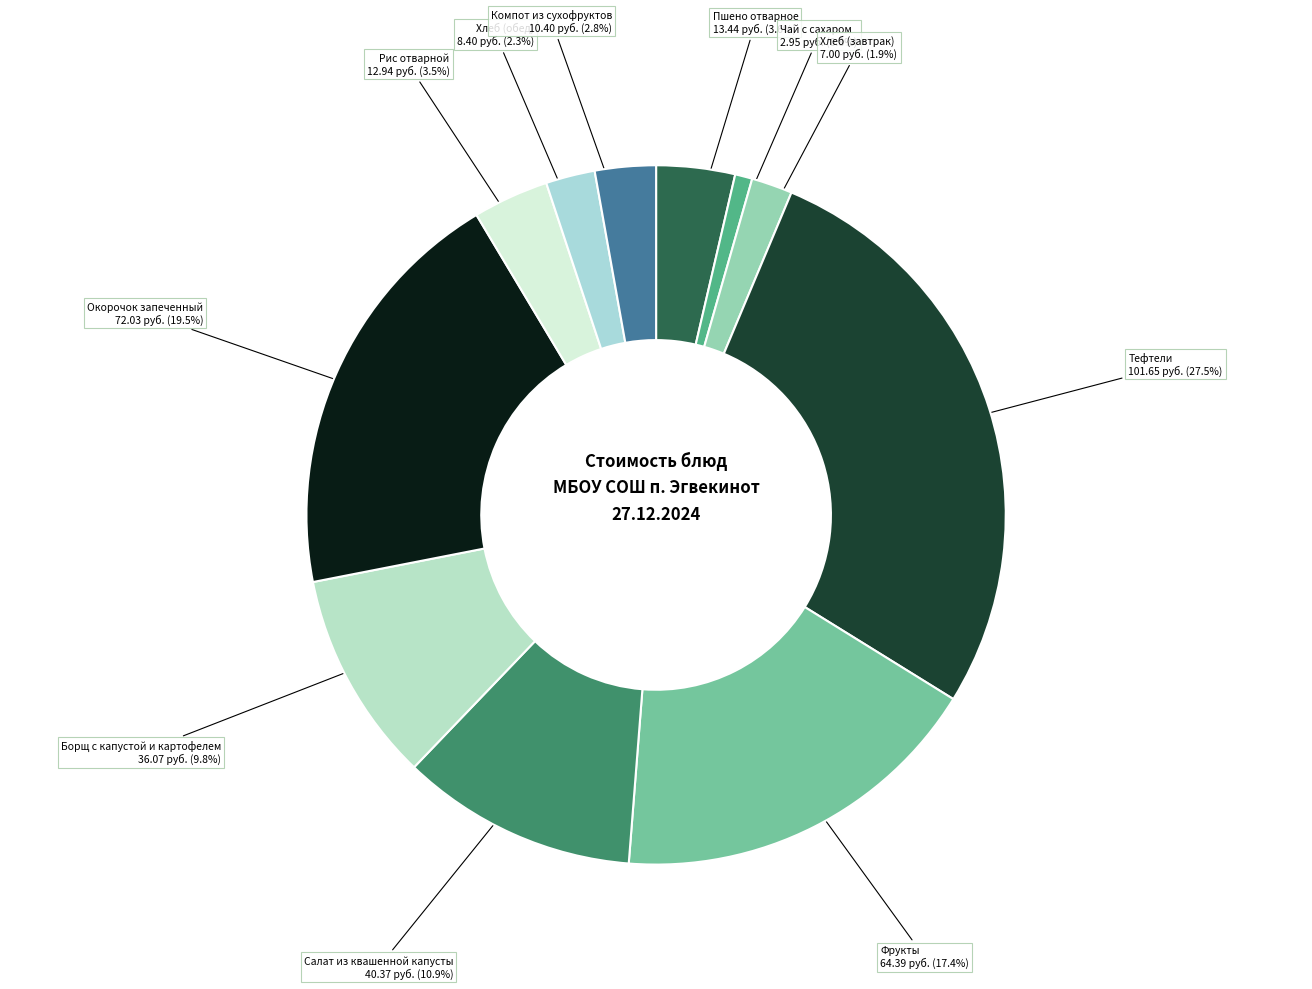

Count the number of slices in the pie.

11